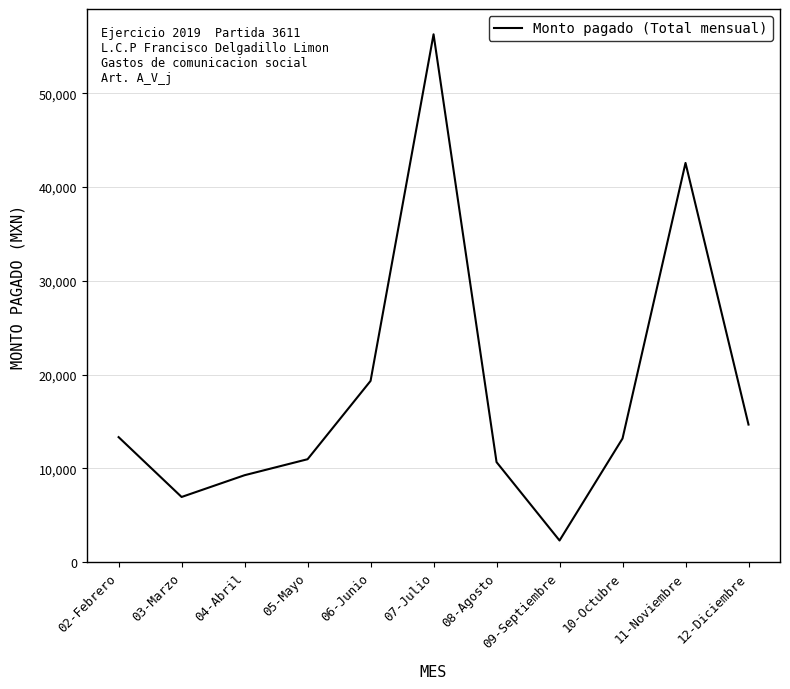

At which category does the chart reach its minimum across all series?

09-Septiembre